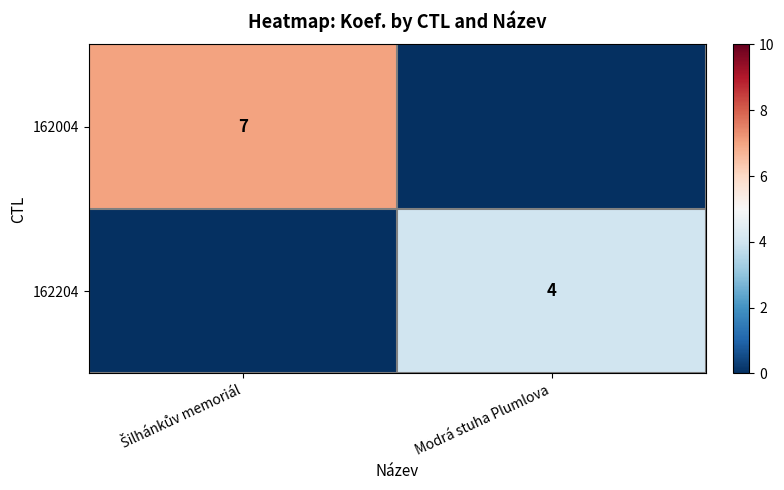

The value of 162204 at Modrá stuha Plumlova is 4. True or false?

True